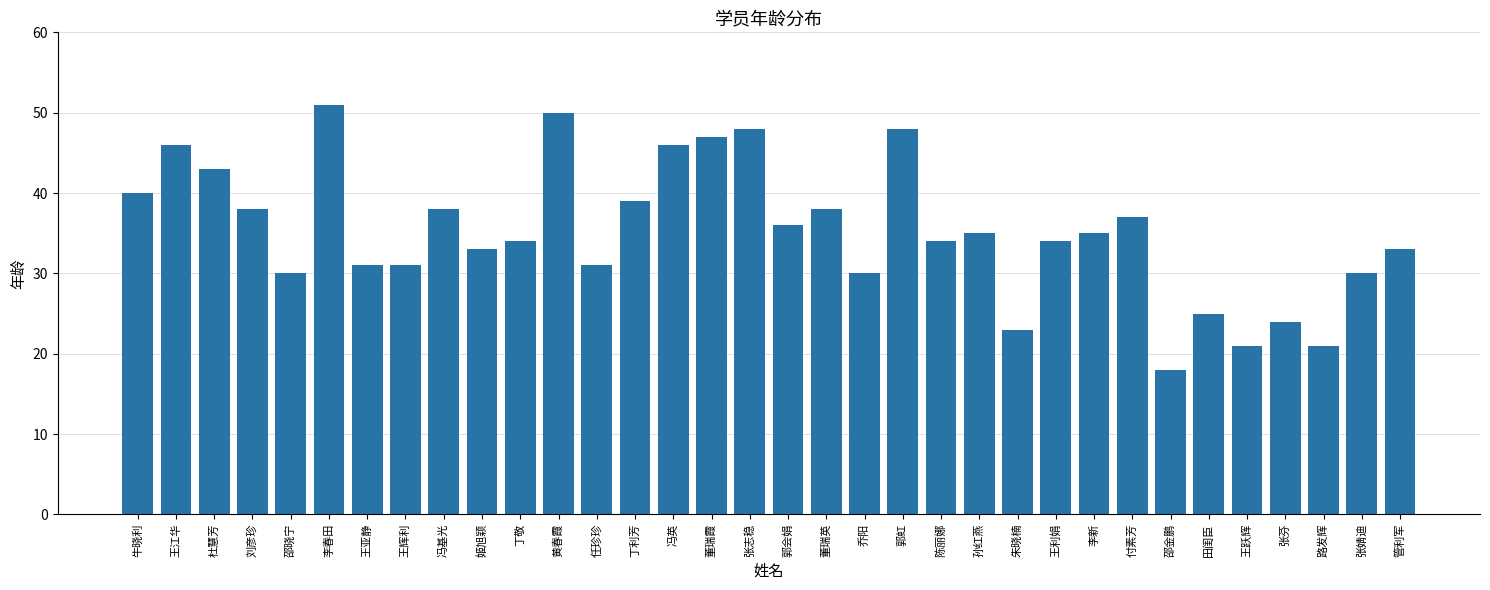

What is the label of the 29th bar from the right?

李春田